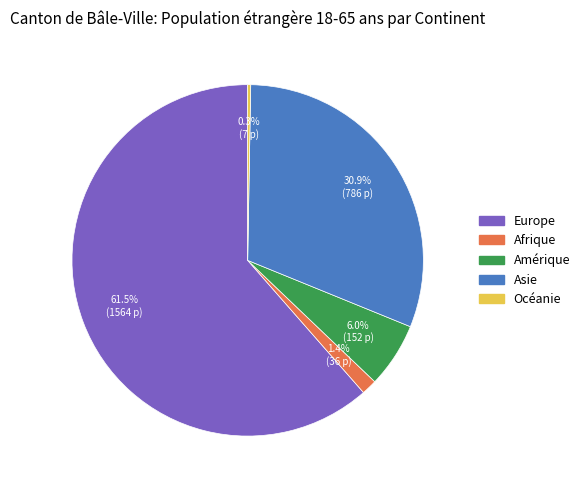

Which category accounts for the majority?

Europe